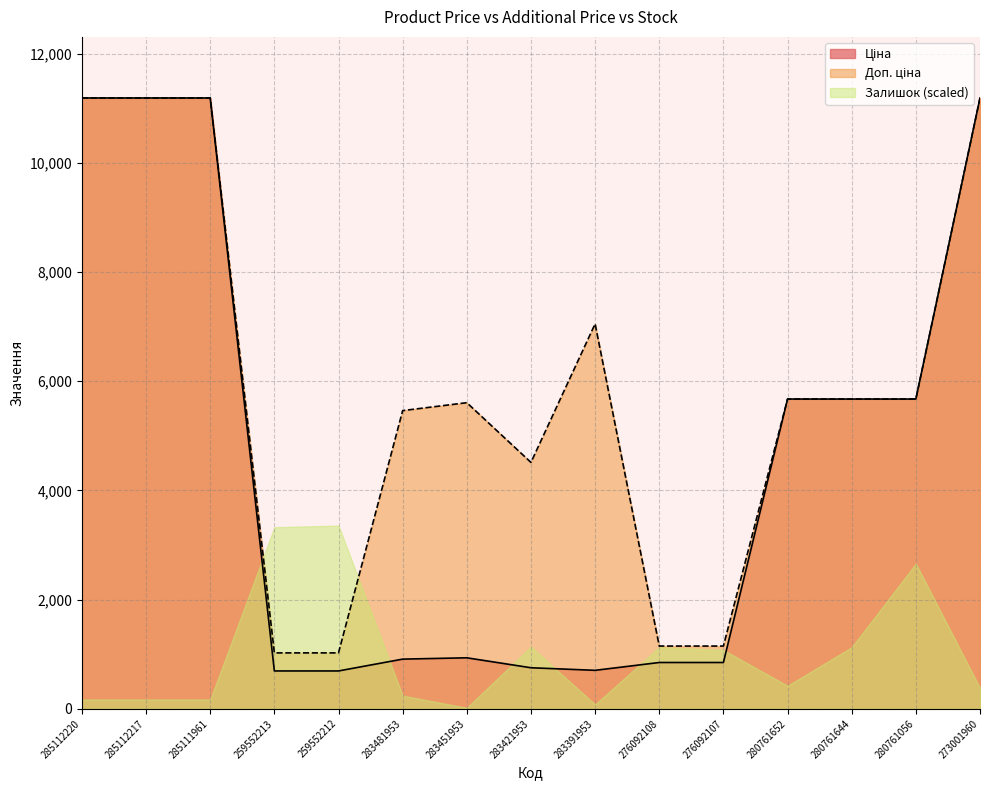

How many data points in Ціна are above 934?

8